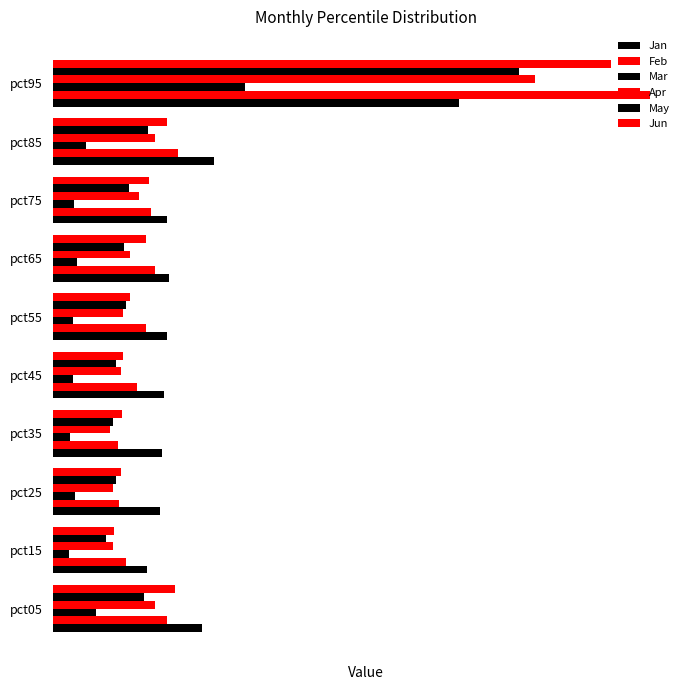

Which series has the largest range (max minus min)?

Feb